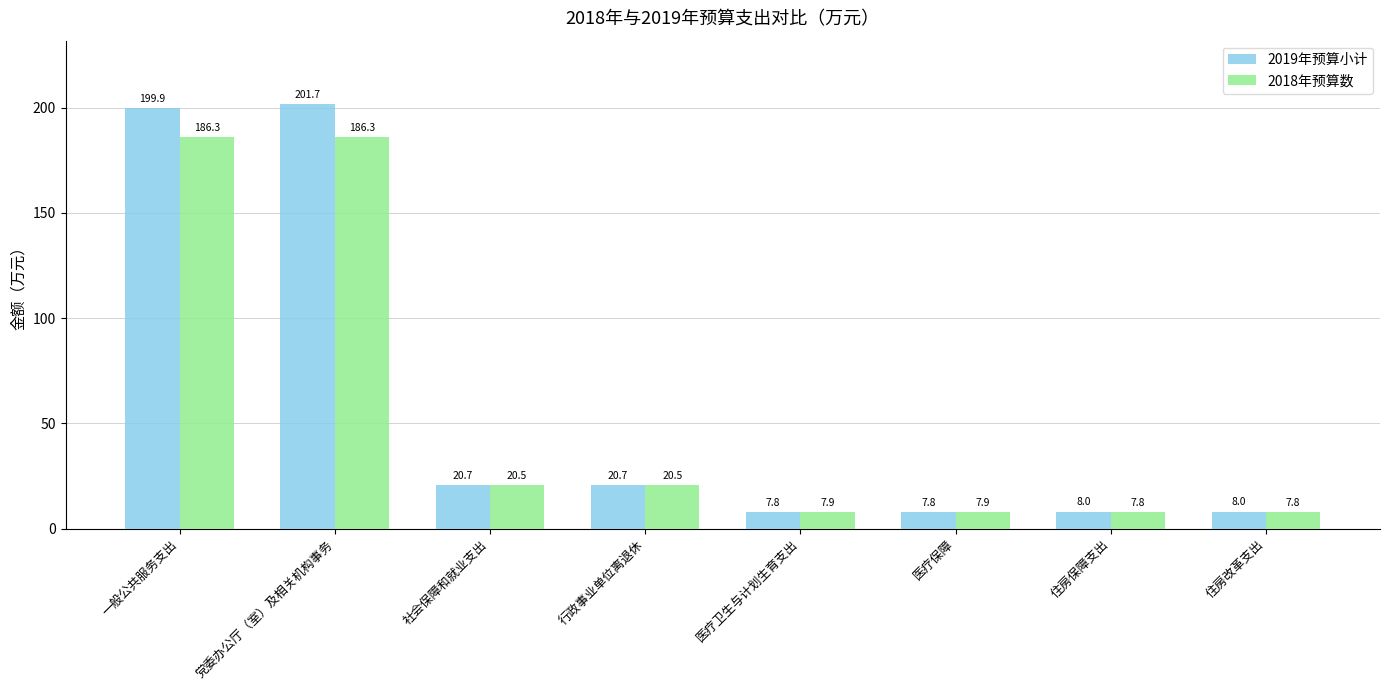

What position from the right is 医疗卫生与计划生育支出?

4